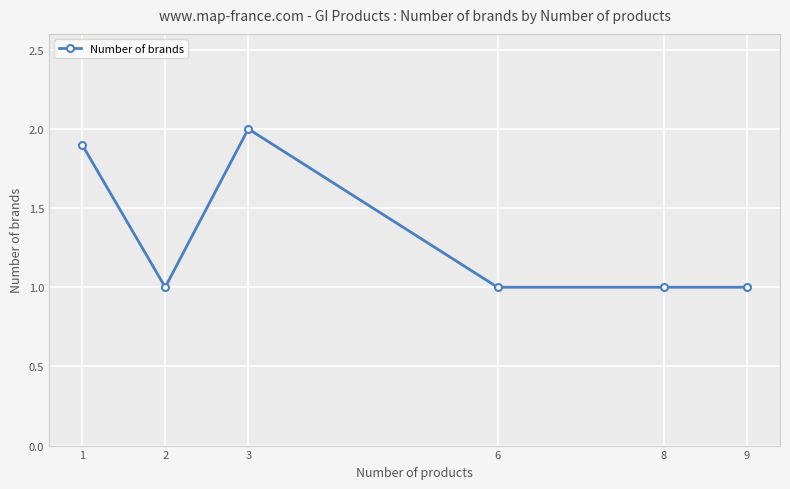

Reading left to right, list all the values displayed in this chart.

1.9	1.0	2.0	1.0	1.0	1.0